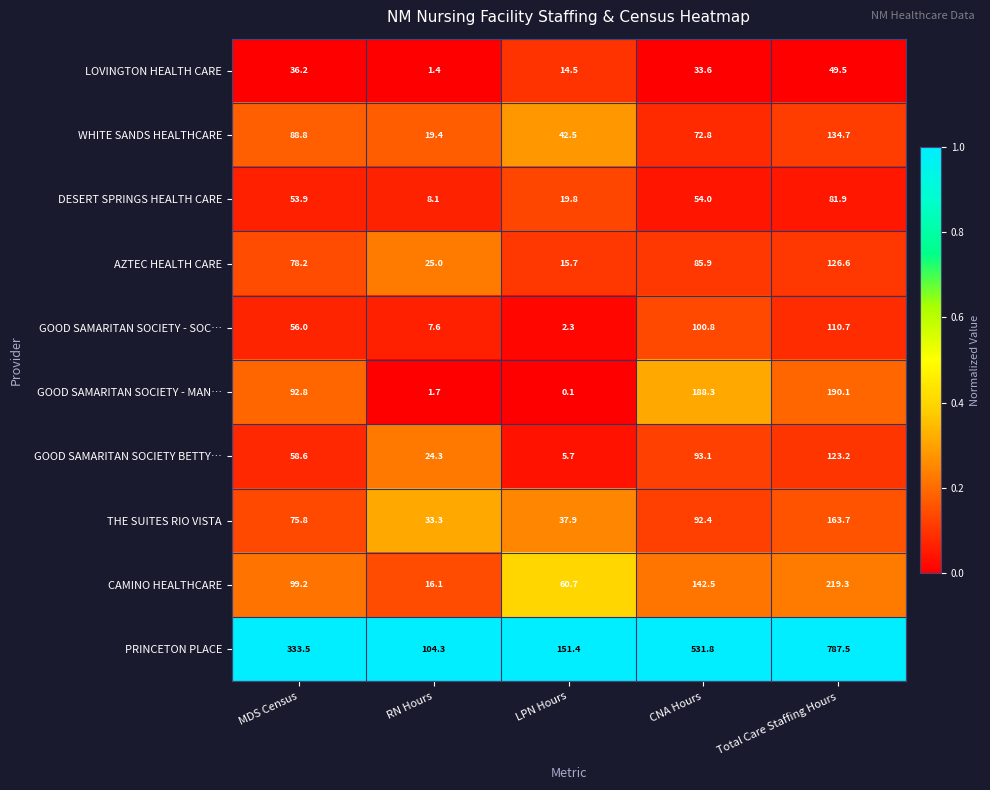

What is the difference between the highest and lowest values at Total Care Staffing Hours?

738.0